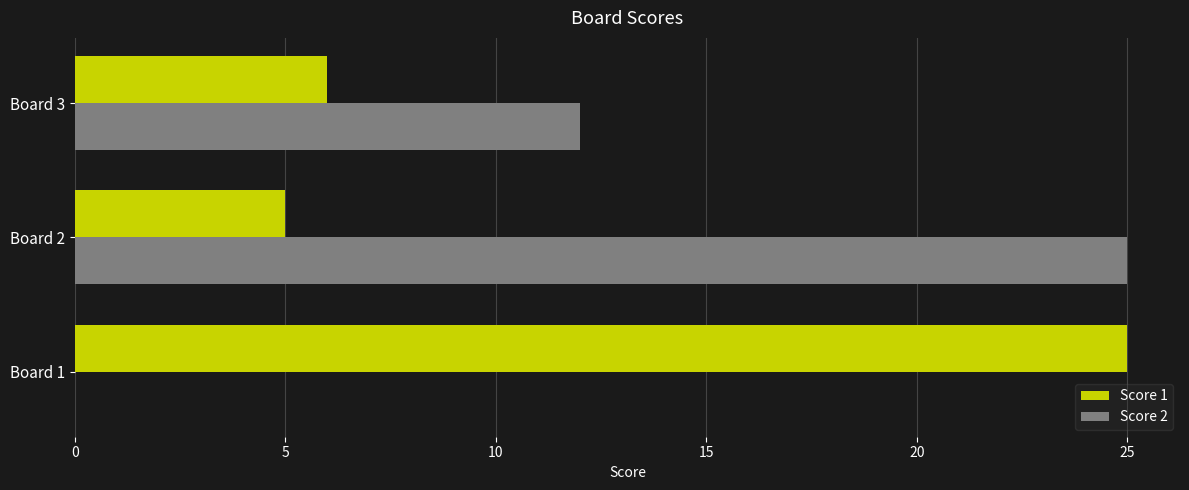

What is the greatest value displayed?

25